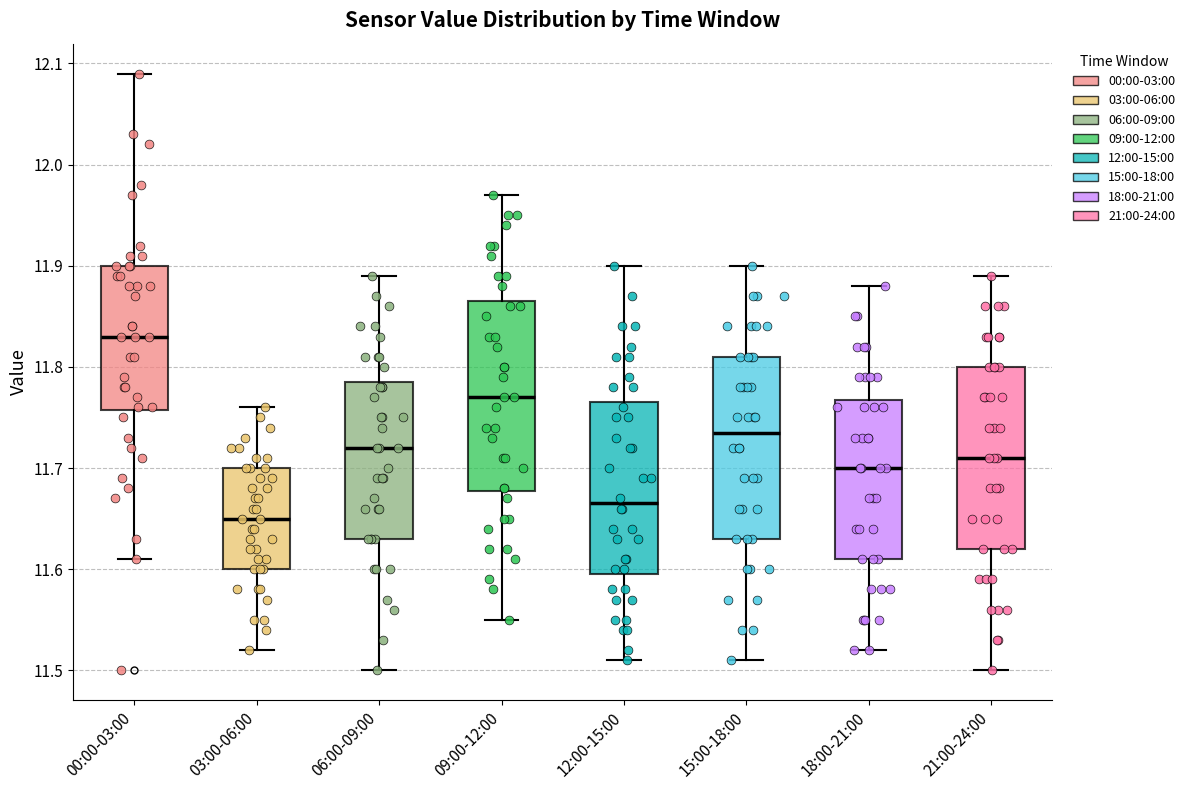

Reading left to right, read every box against the y-axis: the position of its median line, the range the box covers, and the ends of its whiskers. The values are not printed on the chart, so give them approximately, as read against the axis.

00:00-03:00: median 11.83, box 11.76 to 11.90, whiskers 11.61 to 12.09
03:00-06:00: median 11.65, box 11.60 to 11.70, whiskers 11.52 to 11.76
06:00-09:00: median 11.72, box 11.63 to 11.79, whiskers 11.50 to 11.89
09:00-12:00: median 11.77, box 11.68 to 11.87, whiskers 11.55 to 11.97
12:00-15:00: median 11.67, box 11.60 to 11.77, whiskers 11.51 to 11.90
15:00-18:00: median 11.74, box 11.63 to 11.81, whiskers 11.51 to 11.90
18:00-21:00: median 11.70, box 11.61 to 11.77, whiskers 11.52 to 11.88
21:00-24:00: median 11.71, box 11.62 to 11.80, whiskers 11.50 to 11.89